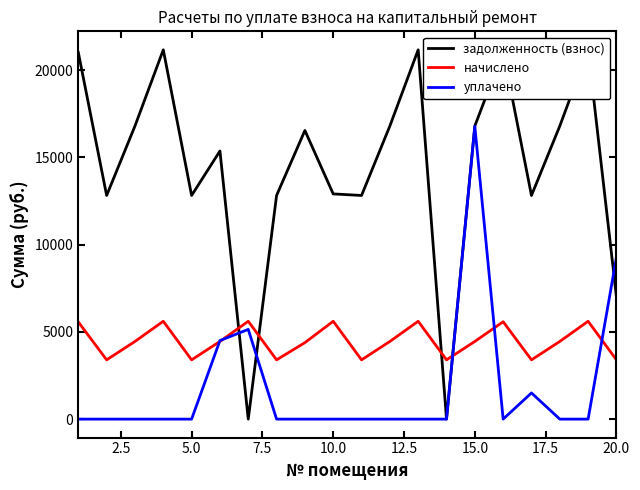

What is the value of the начислено point at the 16th from the left?

5579.3